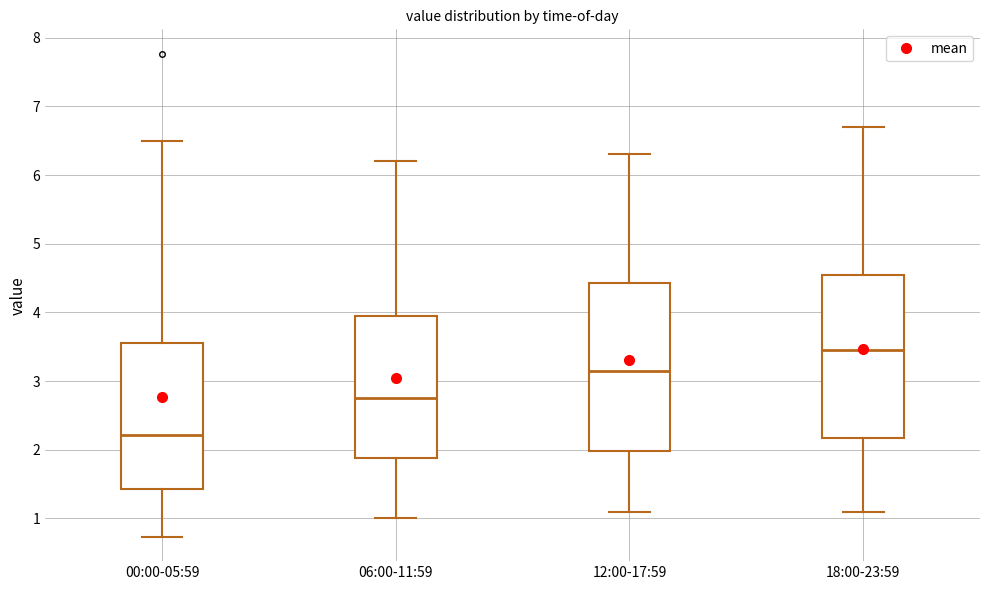

Reading left to right, transcribe this box plot: for each box, give where its median line is, the range the box spans, and where its two whiskers end, as read against the y-axis. The values are not printed on the chart, so give them approximately, as read against the axis.

00:00-05:59: median 2.2, box 1.4 to 3.5, whiskers 0.7 to 6.5
06:00-11:59: median 2.8, box 1.9 to 4.0, whiskers 1.0 to 6.2
12:00-17:59: median 3.2, box 2.0 to 4.4, whiskers 1.1 to 6.3
18:00-23:59: median 3.5, box 2.2 to 4.6, whiskers 1.1 to 6.7